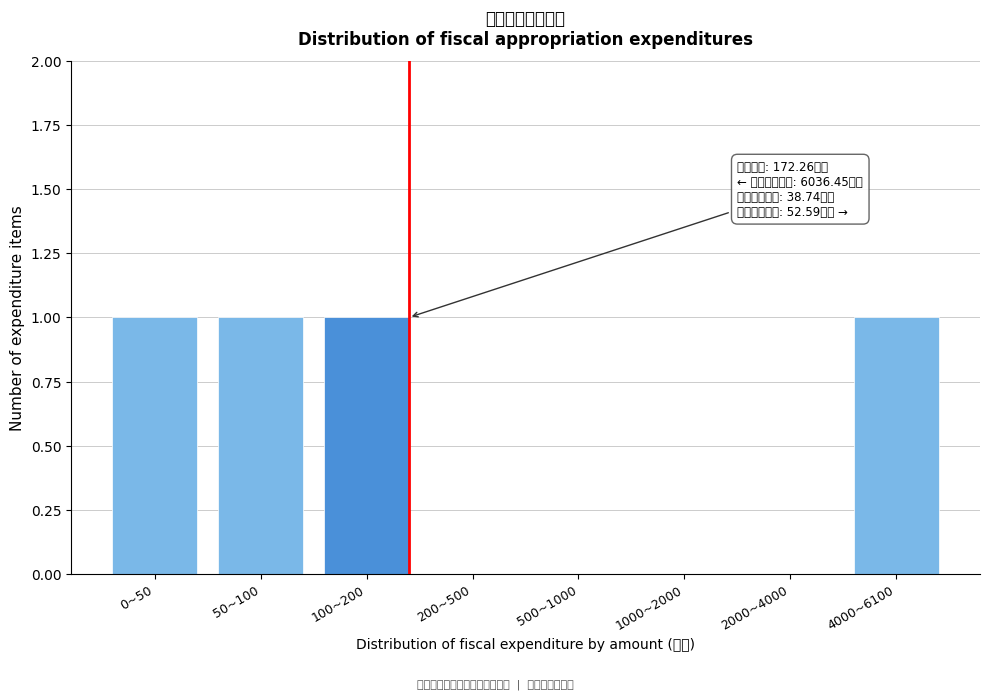

Reading left to right, extract all data points from this chart.

0~50=1	50~100=1	100~200=1	200~500=0	500~1000=0	1000~2000=0	2000~4000=0	4000~6100=1